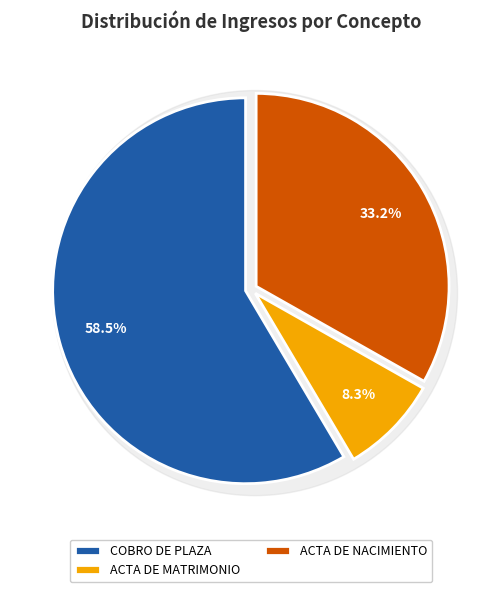

To the nearest percent, what is the difference between the largest and smallest slice percentages?

50%